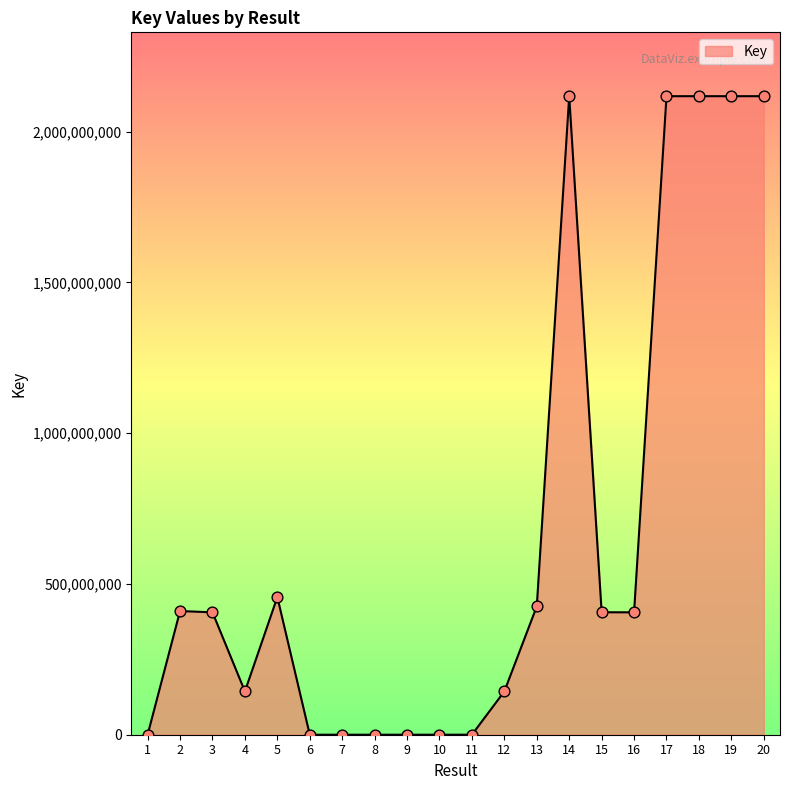

Approximately how many times larger is the value at 6 compared to 9?

1.2